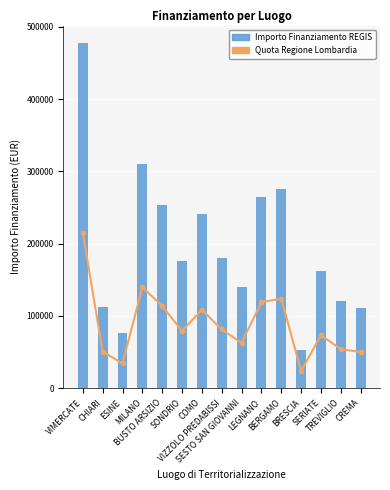

The Importo Finanziamento REGIS series shows 53198.9 at BRESCIA. True or false?

True